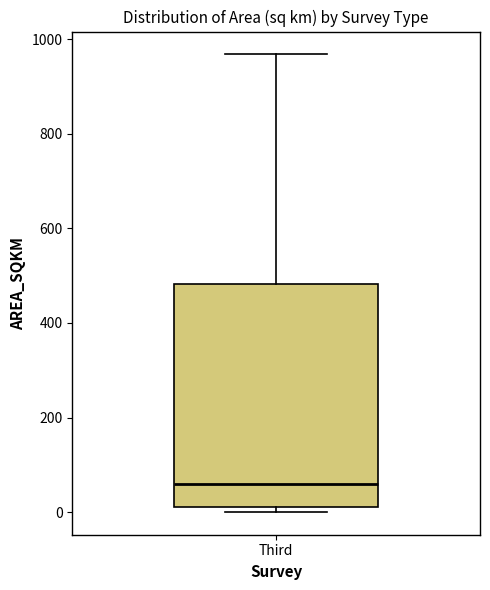

Read this box plot against the y-axis: the position of the median line, the range covered by the box, and the ends of both whiskers. The values are not printed on the chart, so give them approximately, as read against the axis.

median 60, box 20 to 480, whiskers 0 to 960